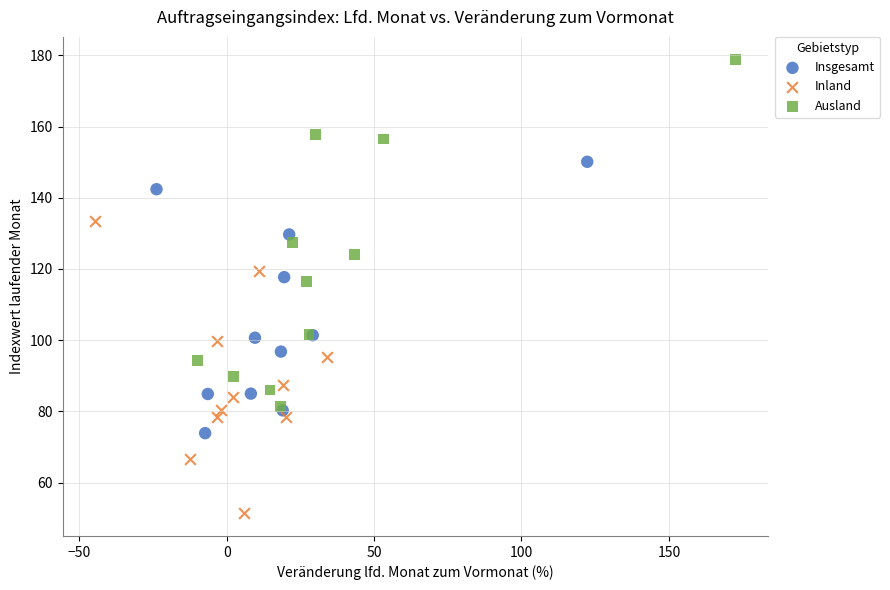

Which series reaches the minimum Y coordinate?

Inland